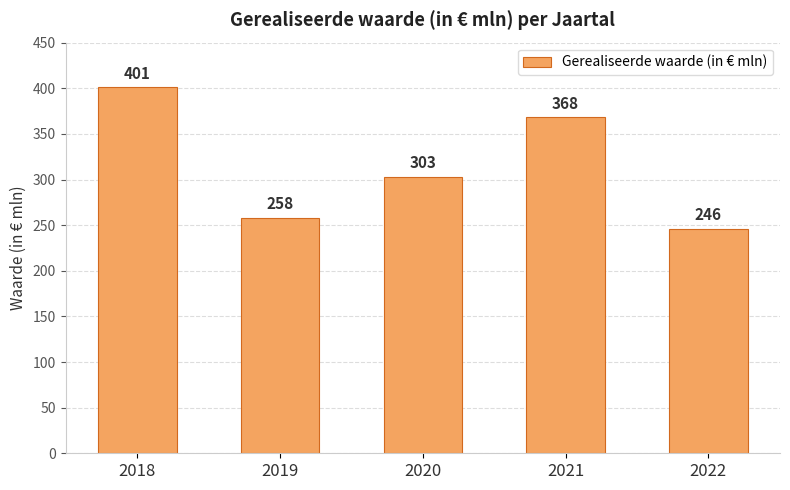

Which has a higher value, 2020 or 2019?

2020